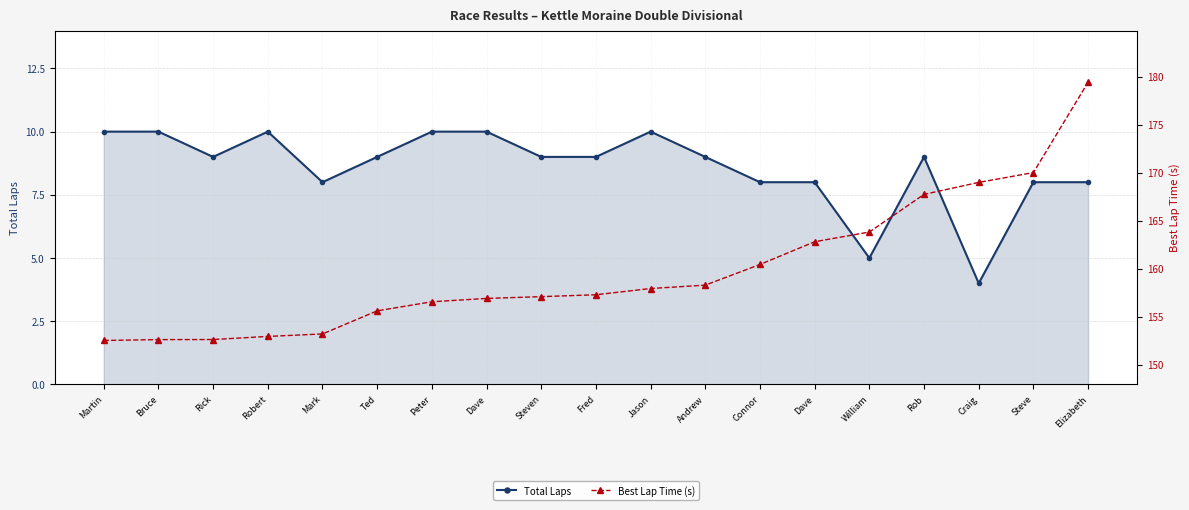

What is the difference between the maximum and minimum values in the Best Lap Time (s) series?

26.9